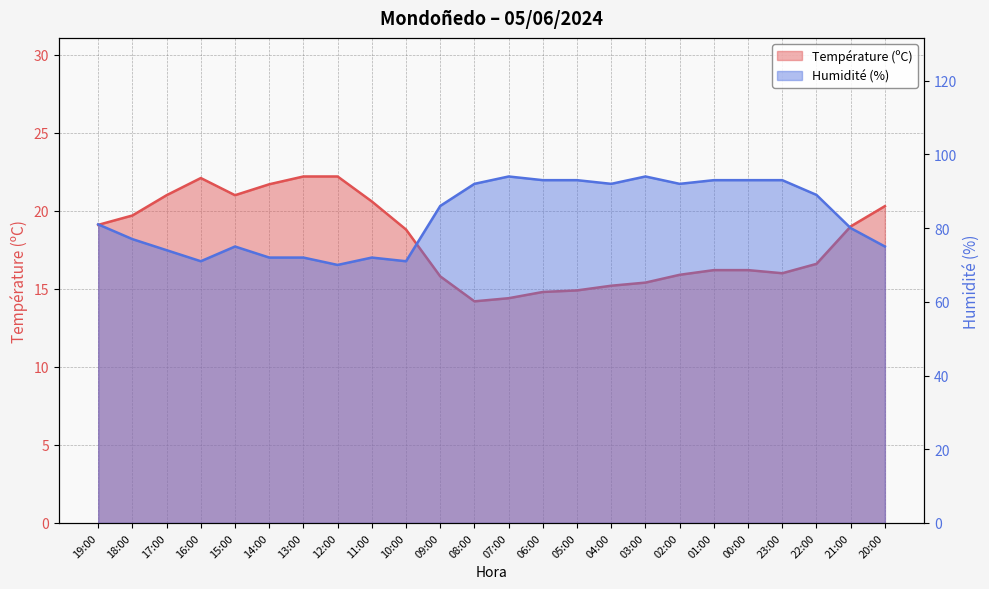

Rank the series by their maximum value, from lowest to highest.

Température (ºC), Humidité (%)